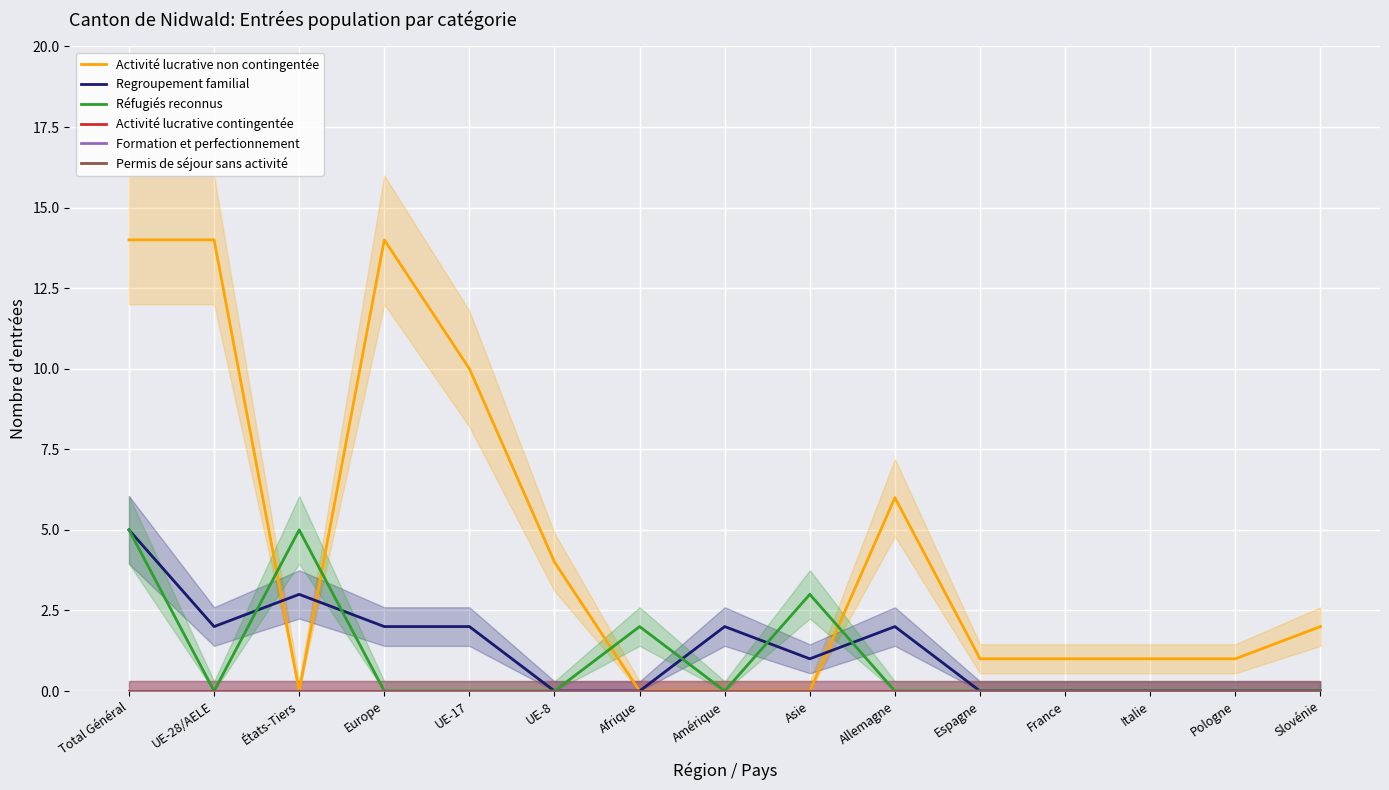

What is the label of the 4th point from the right?

France